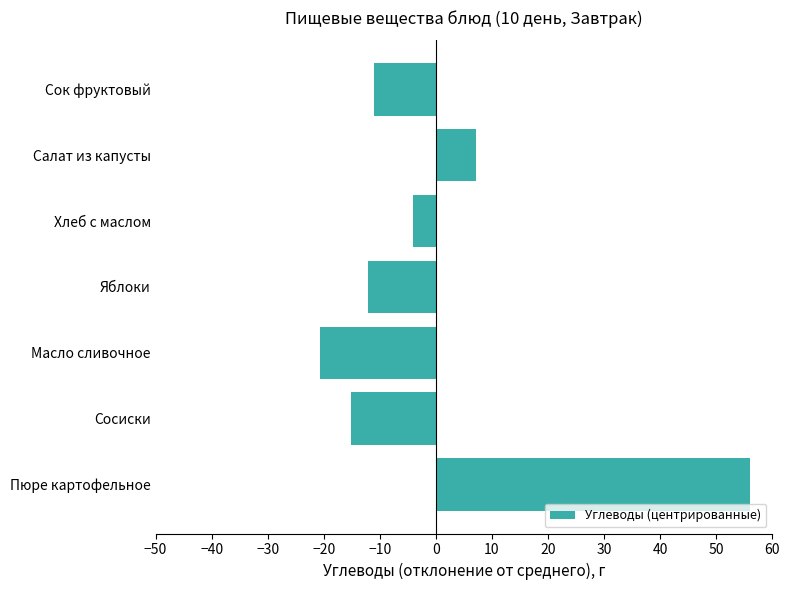

List the labels in order of value, largest first.

Пюре картофельное, Салат из капусты, Хлеб с маслом, Сок фруктовый, Яблоки, Сосиски, Масло сливочное